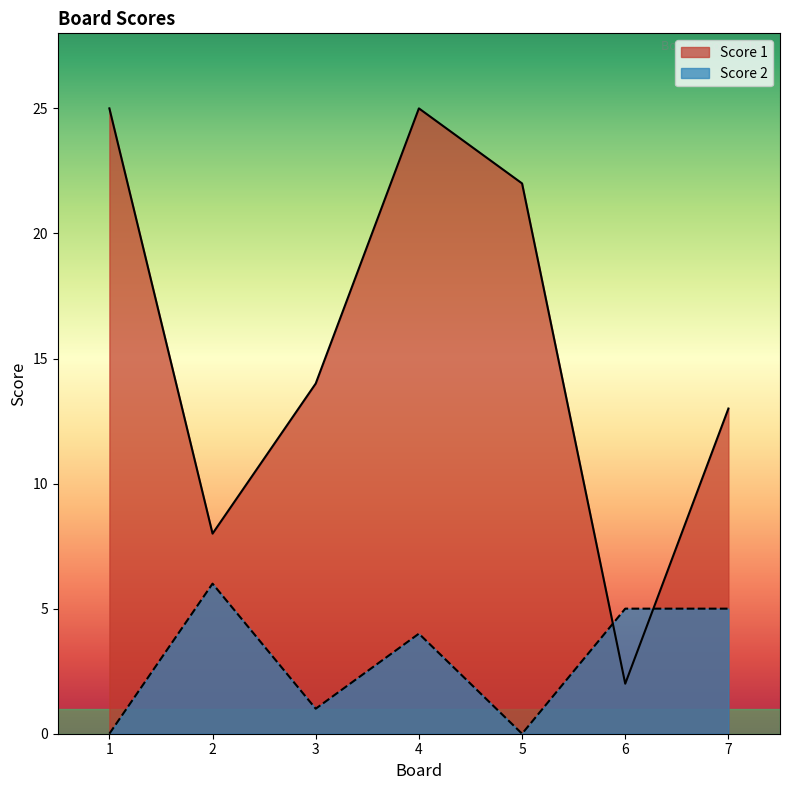

The value of Score 2 at 1 is -3. True or false?

False